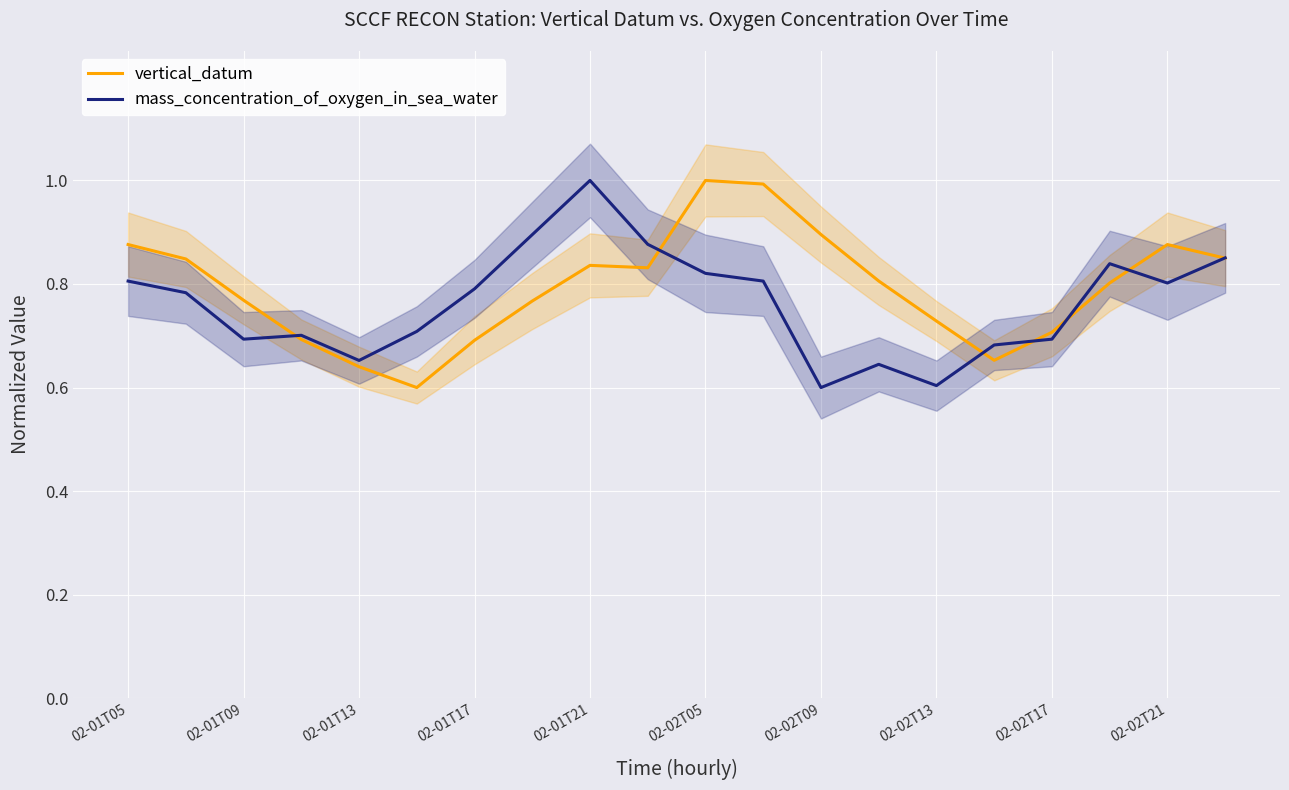

True or false: vertical_datum and mass_concentration_of_oxygen_in_sea_water cross at least once.

True